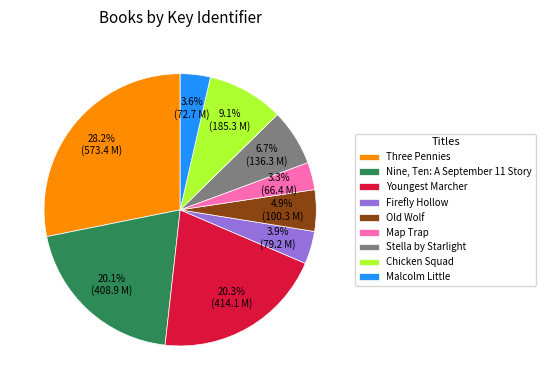

What percentage do Malcolm Little and Chicken Squad together represent?

12.7%